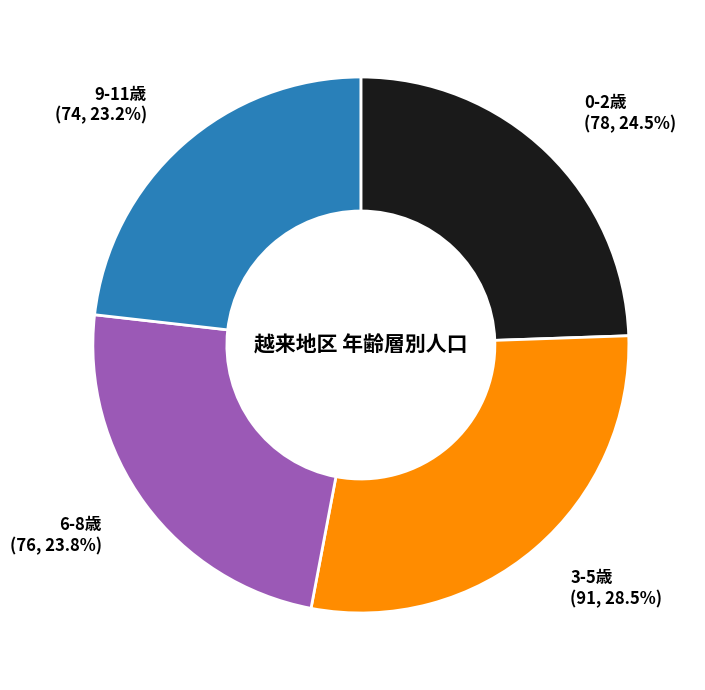

Rank the categories by value from highest to lowest.

3-5歳, 0-2歳, 6-8歳, 9-11歳